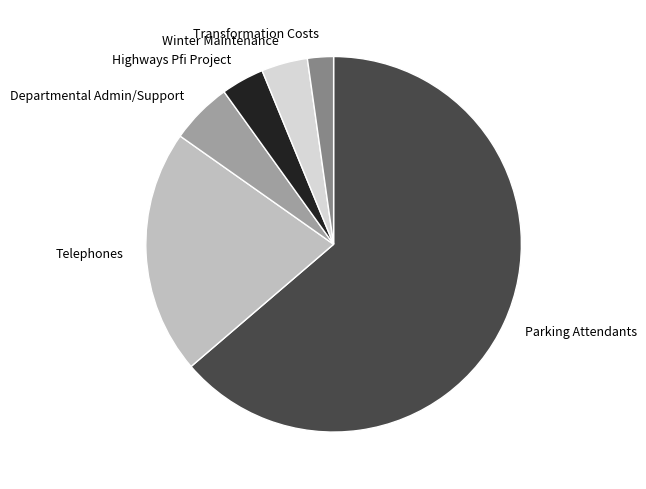

Which slice is the largest?

Parking Attendants